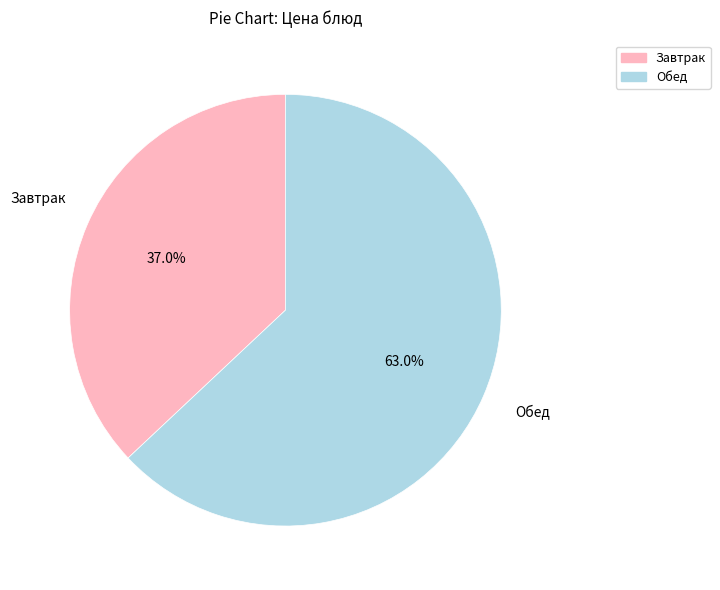

Does any single category account for the majority?

Yes